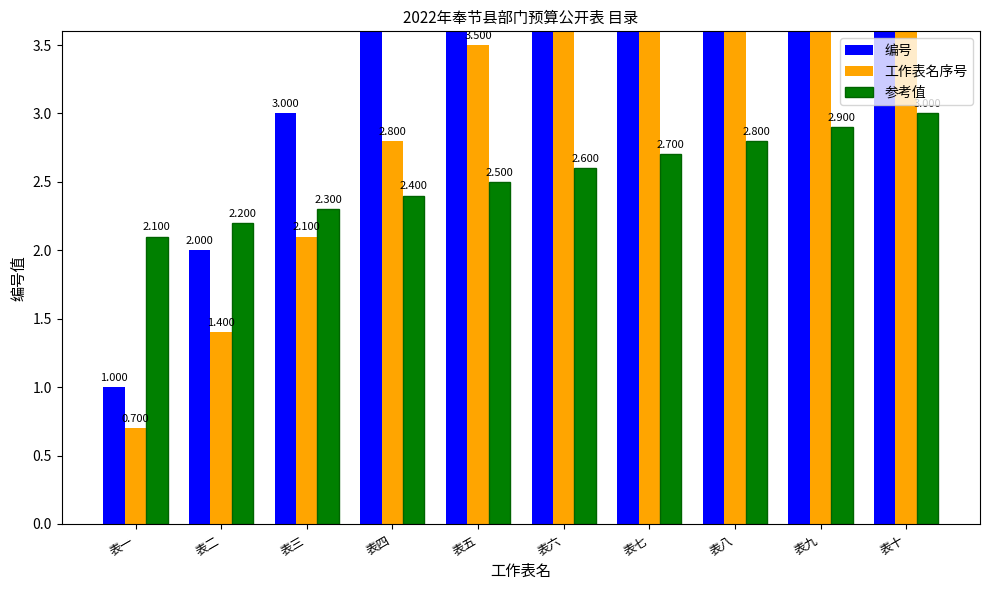

What is the value of the 参考值 bar at the 10th from the left?

3.0